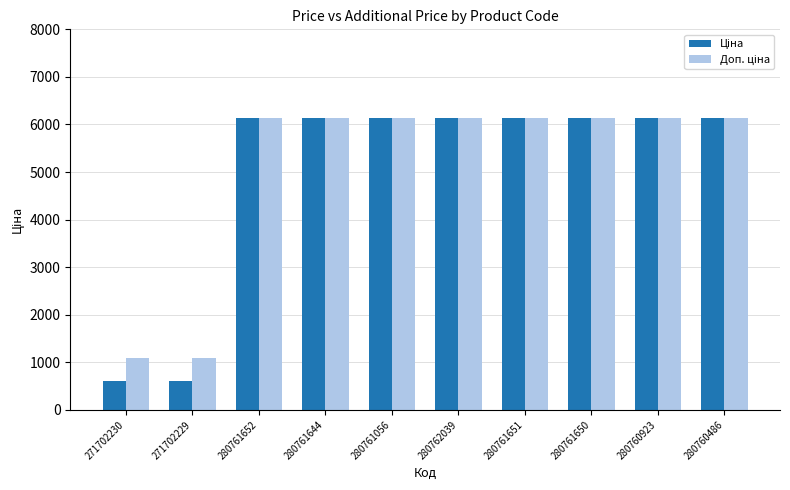

What is the smallest value displayed?

599.9